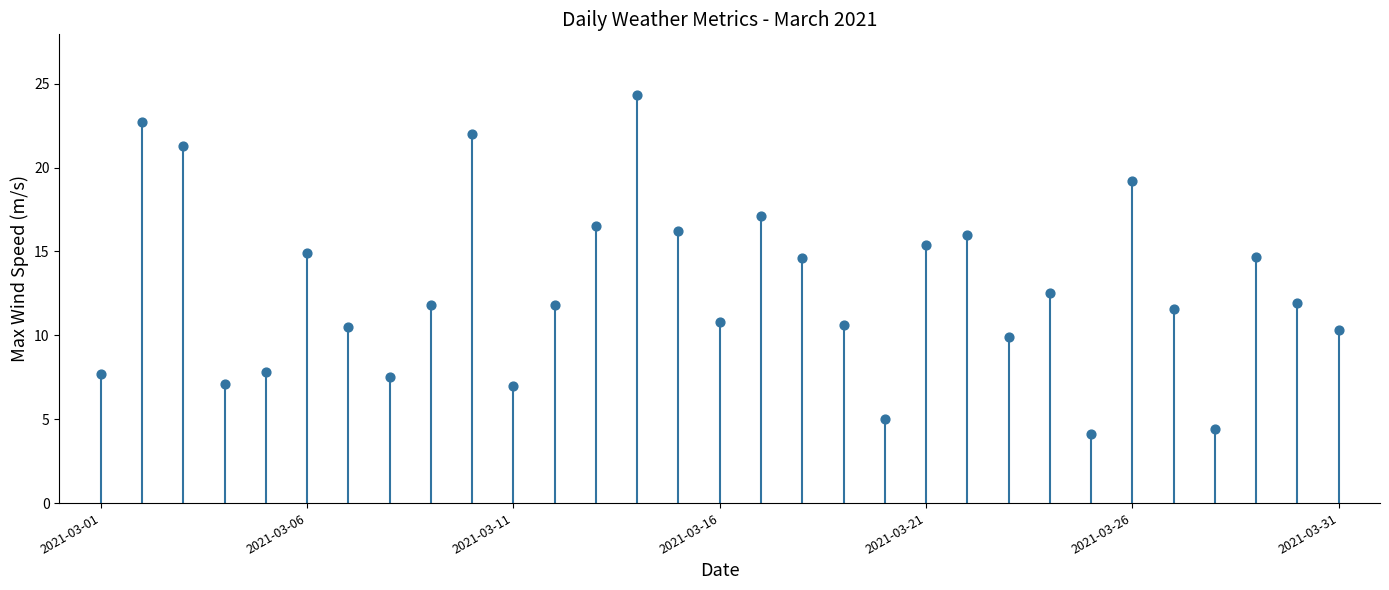

What is the change in value from 12 to 25?

+2.7